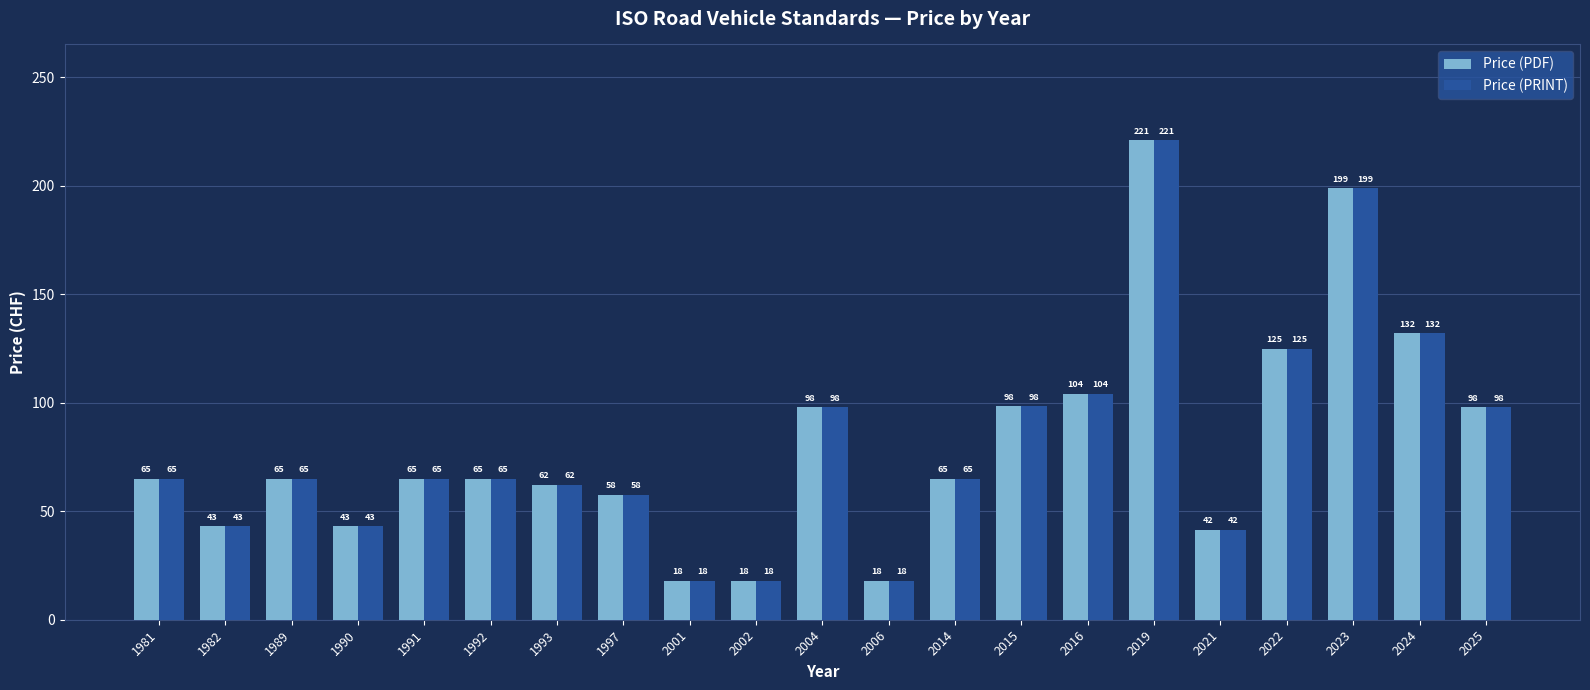

At which category is the sum across all series the highest?

2019